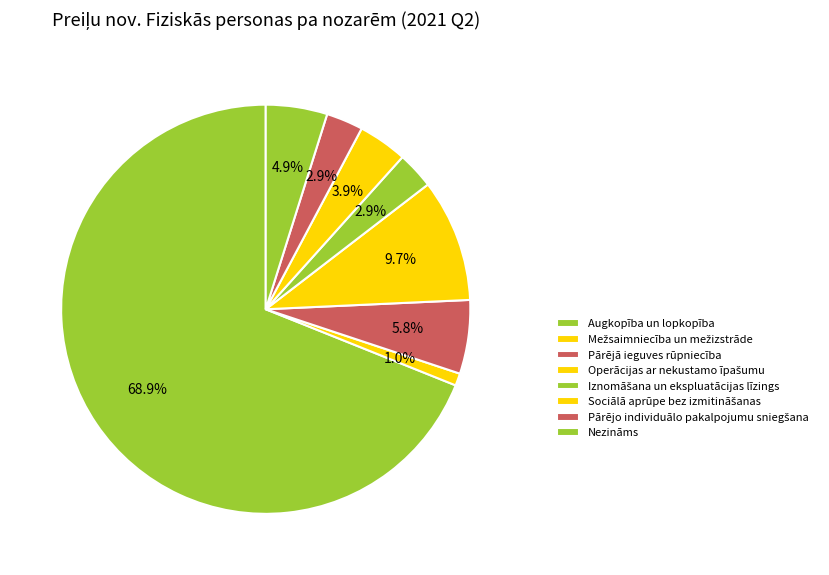

How many segments does this pie chart have?

8